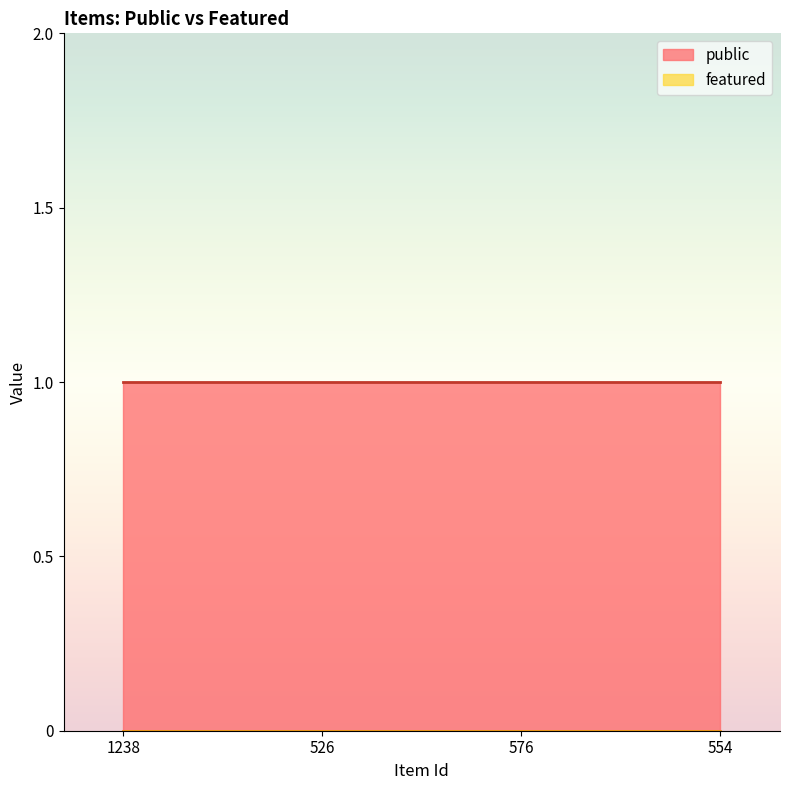

Count the number of data series in this chart.

2